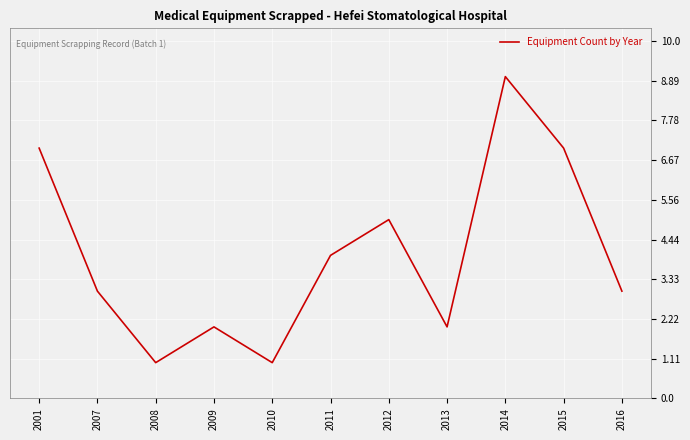

What is the sum of the values at 2016 and 2012?

8